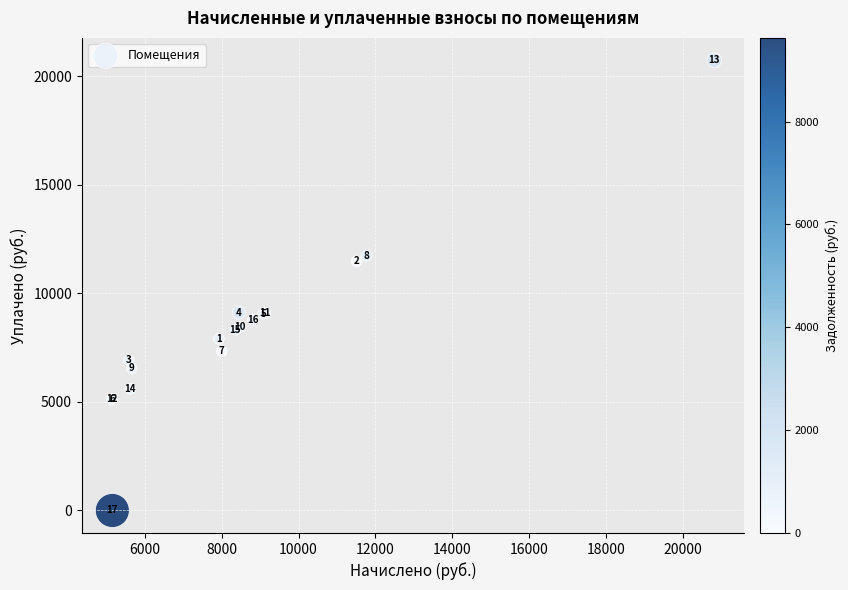

What Y value in the scatter plot is closest to 10370?

11475.3